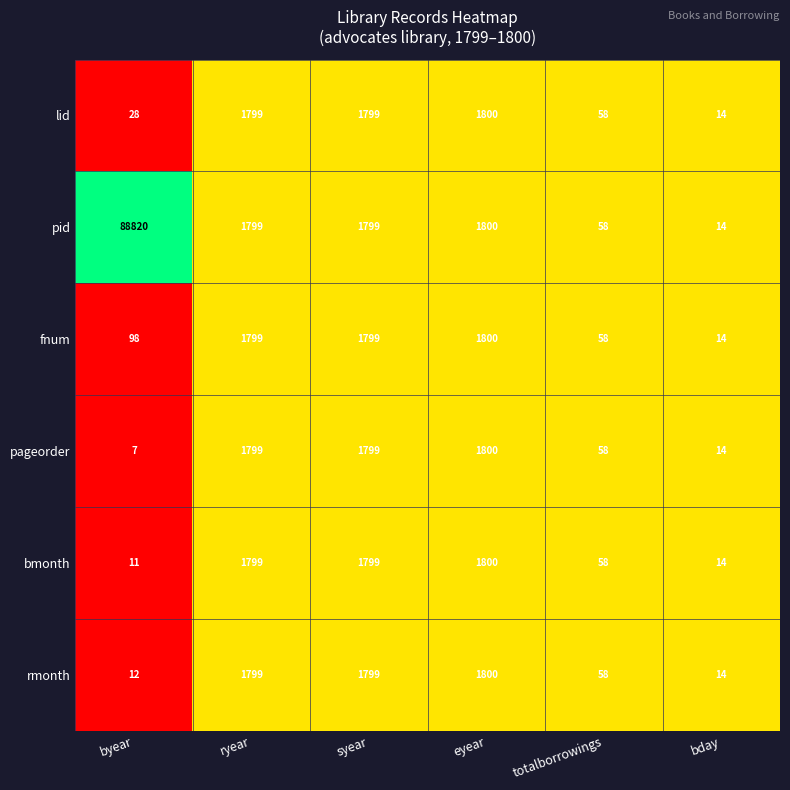

What is the total value across all series at syear?

10794